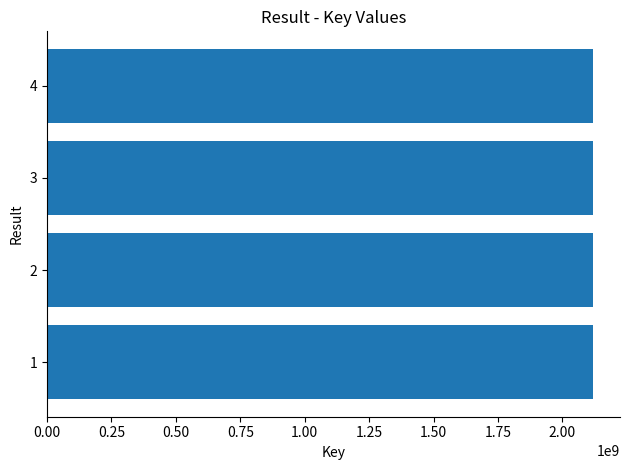

Is it true that the value at 1 is 3034033209?

False